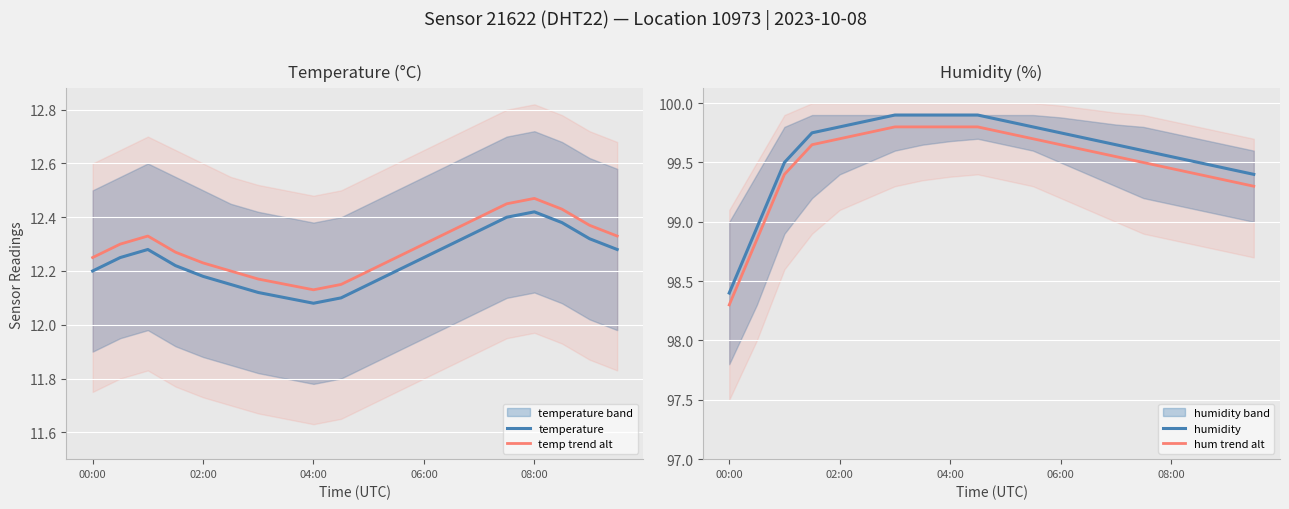

Is this an area chart (filled region under the line)?

No